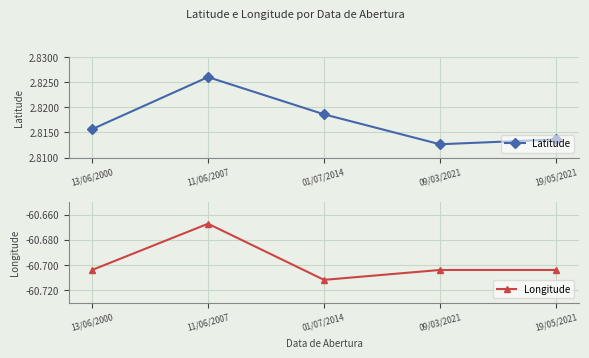

What are all the series names shown in the legend?

Latitude, Longitude